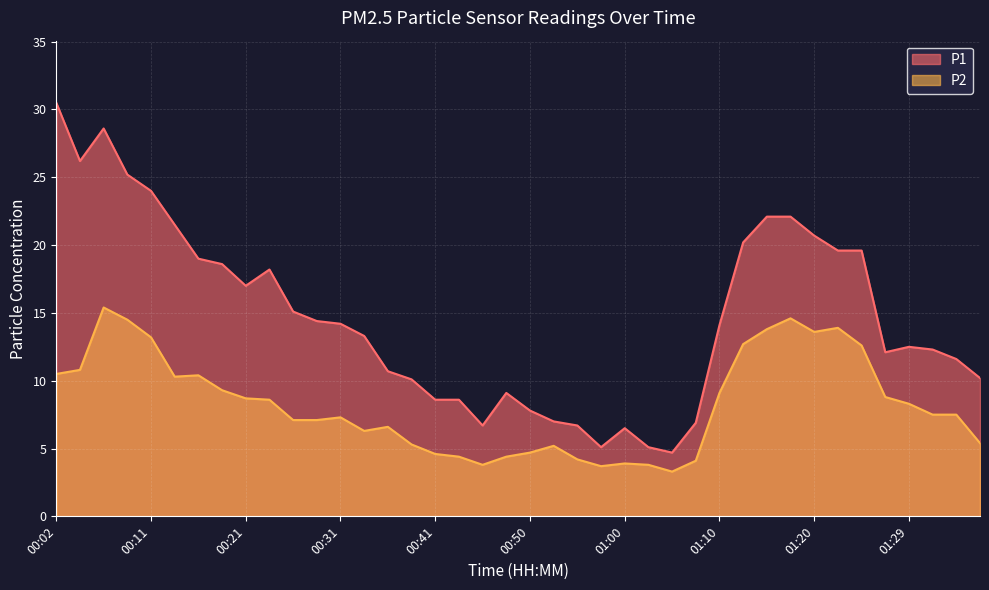

True or false: P2 has a value of 7.3 at 00:16.

False